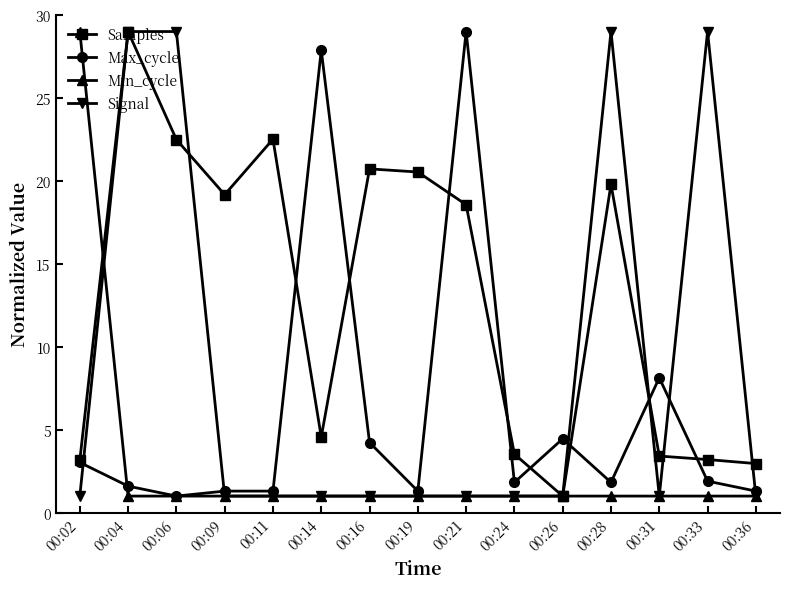

Is the value of Max_cycle at 00:02 greater than the value of Samples at 00:24?

No